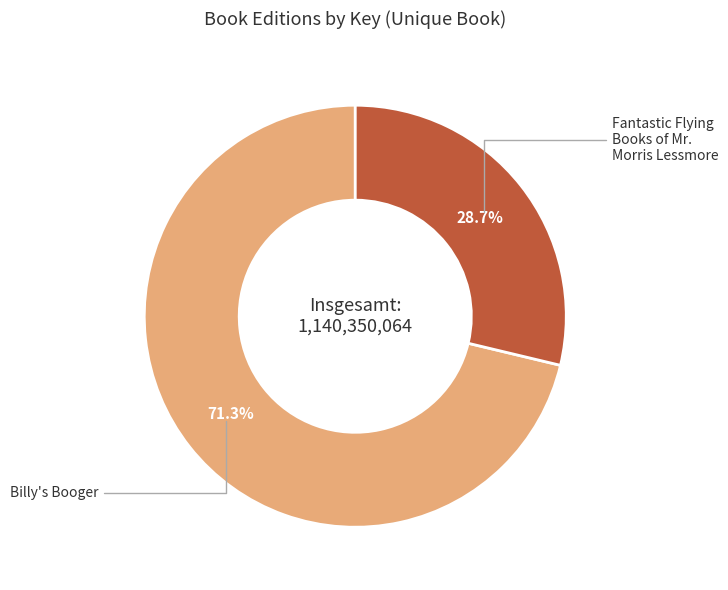

How many segments does this pie chart have?

2